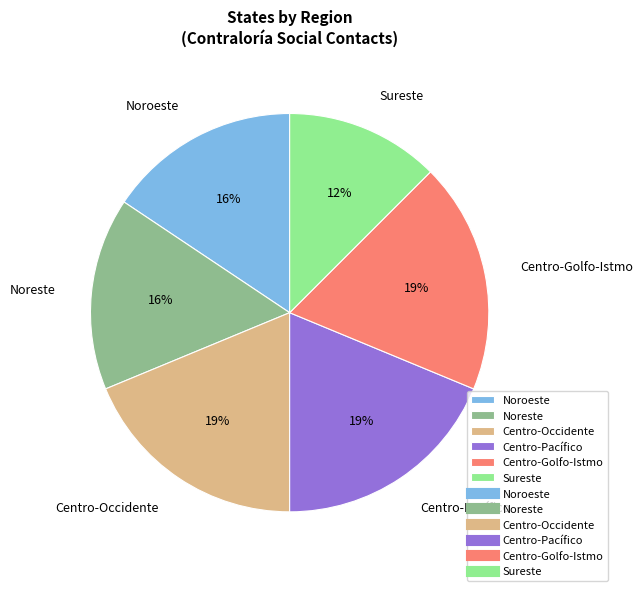

Is it true that Noroeste is 5% of the pie?

False